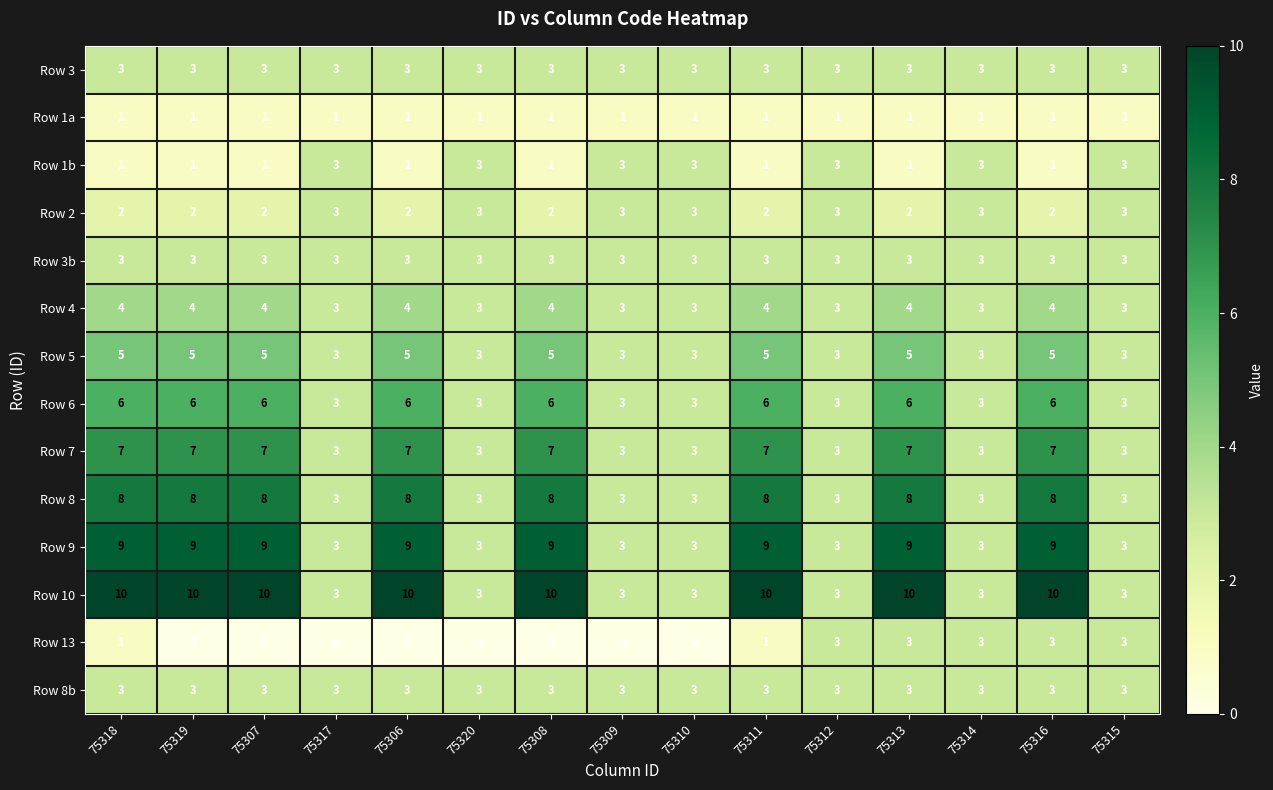

Count the number of data series in this chart.

14